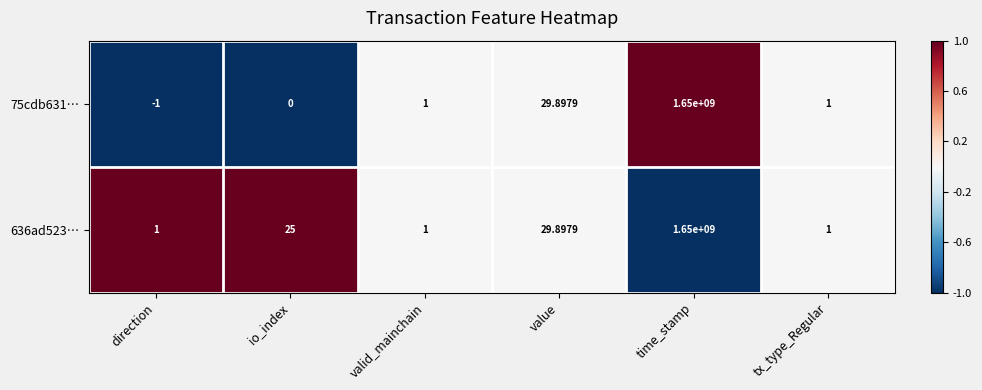

Which series has the widest spread of values?

75cdb631…